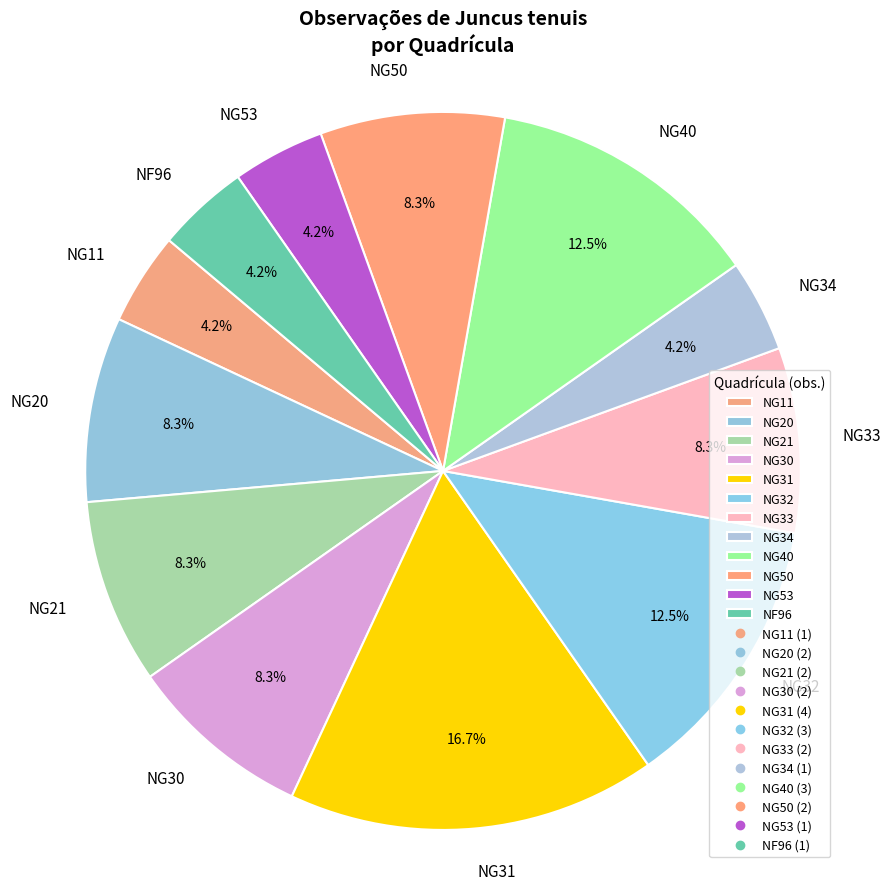

Does any single category account for the majority?

No